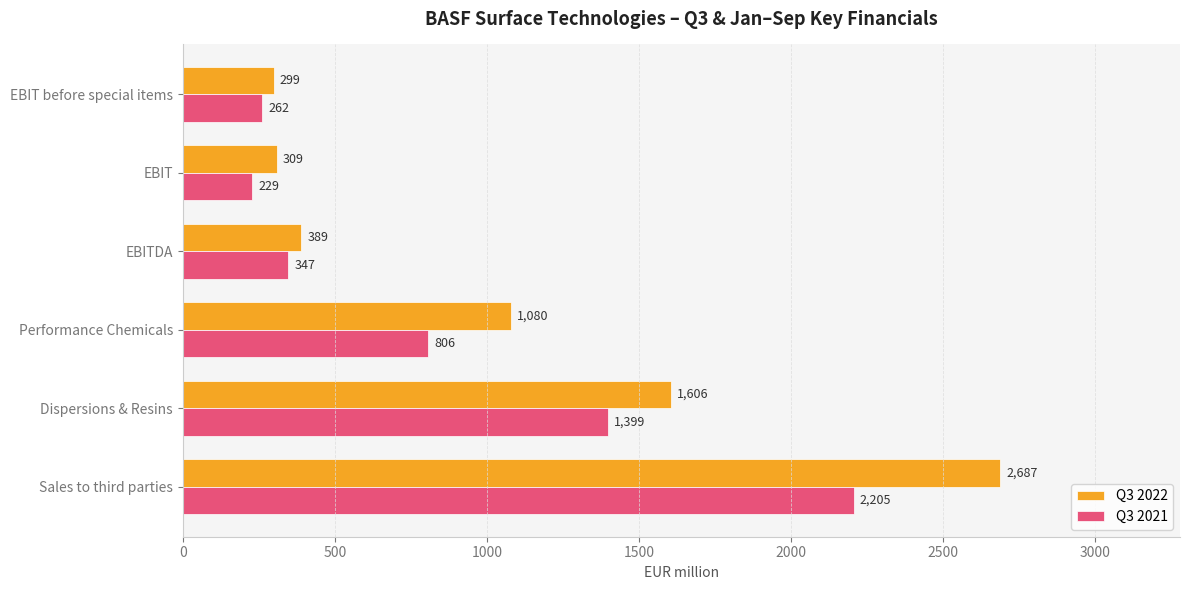

List the labels in order of Q3 2022 value, smallest first.

EBIT before special items, EBIT, EBITDA, Performance Chemicals, Dispersions & Resins, Sales to third parties